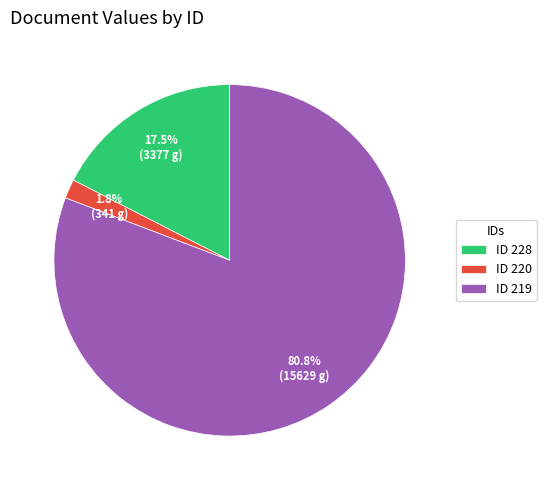

Count the number of slices in the pie.

3